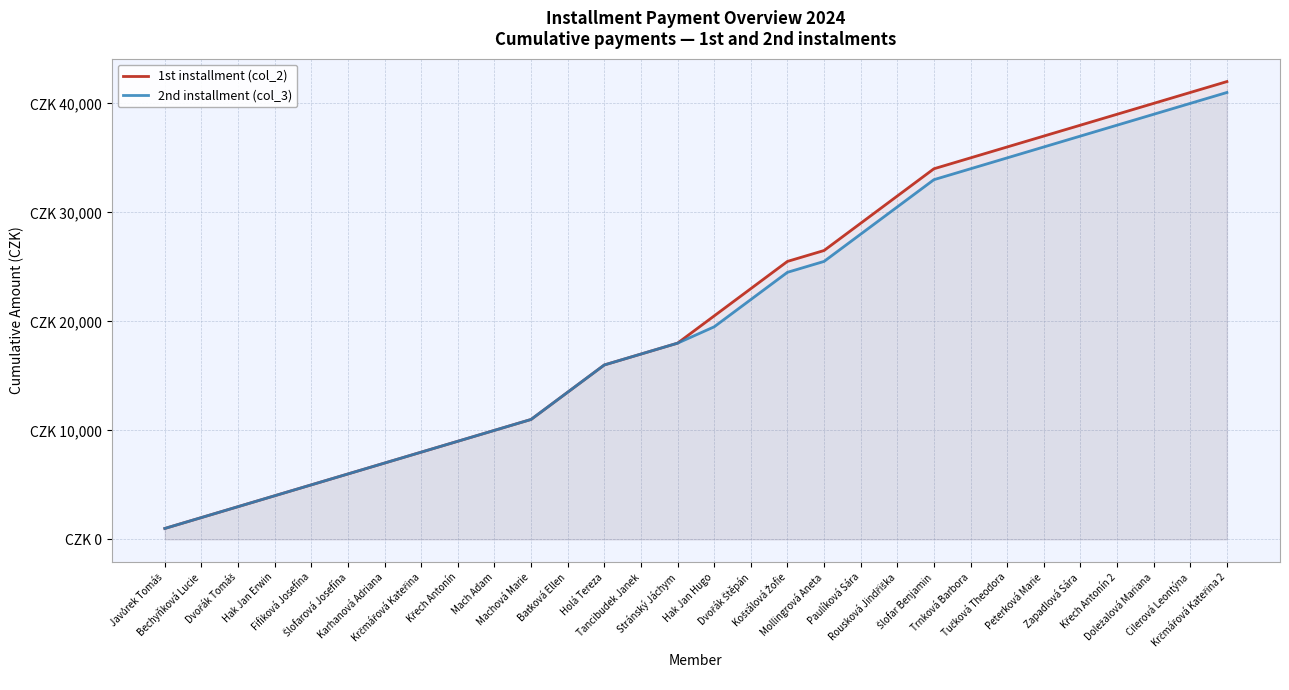

Does the chart have visible grid lines?

Yes